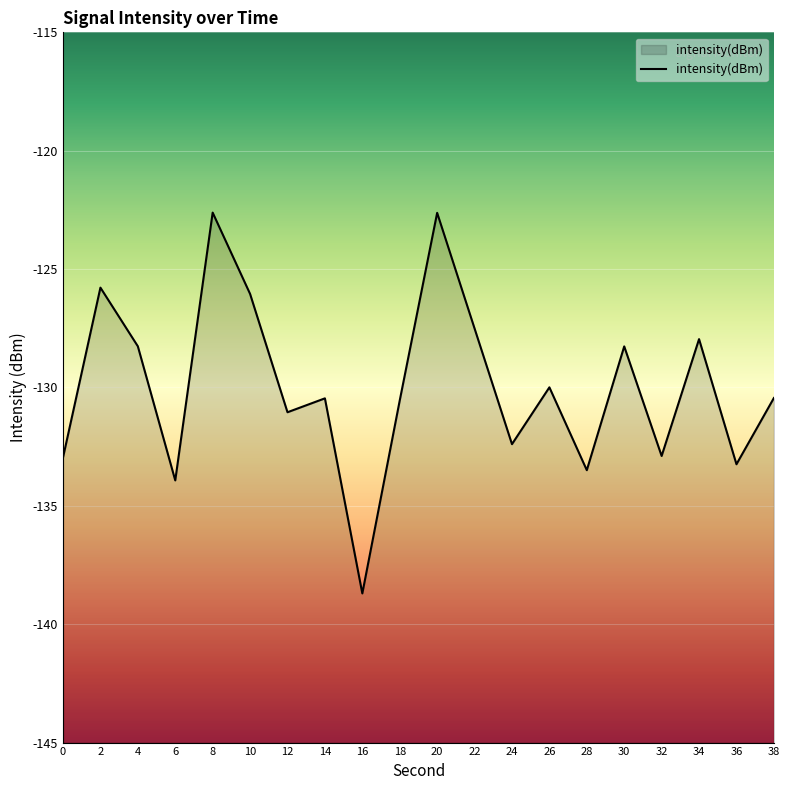

What is the sum of all values?

-2599.2